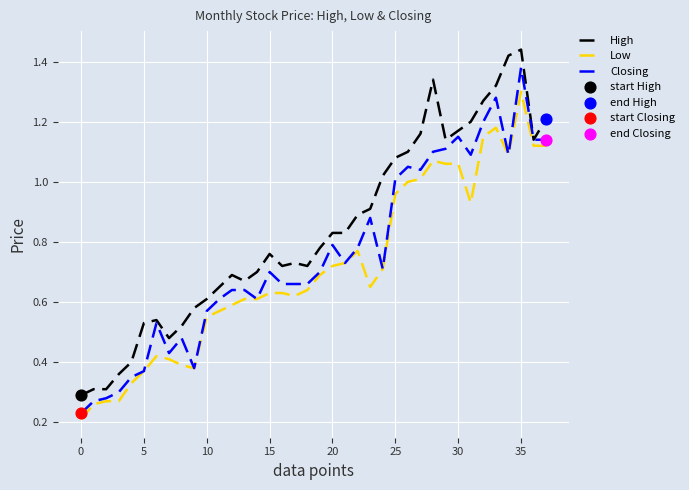

Which series has the largest total across all categories?

High